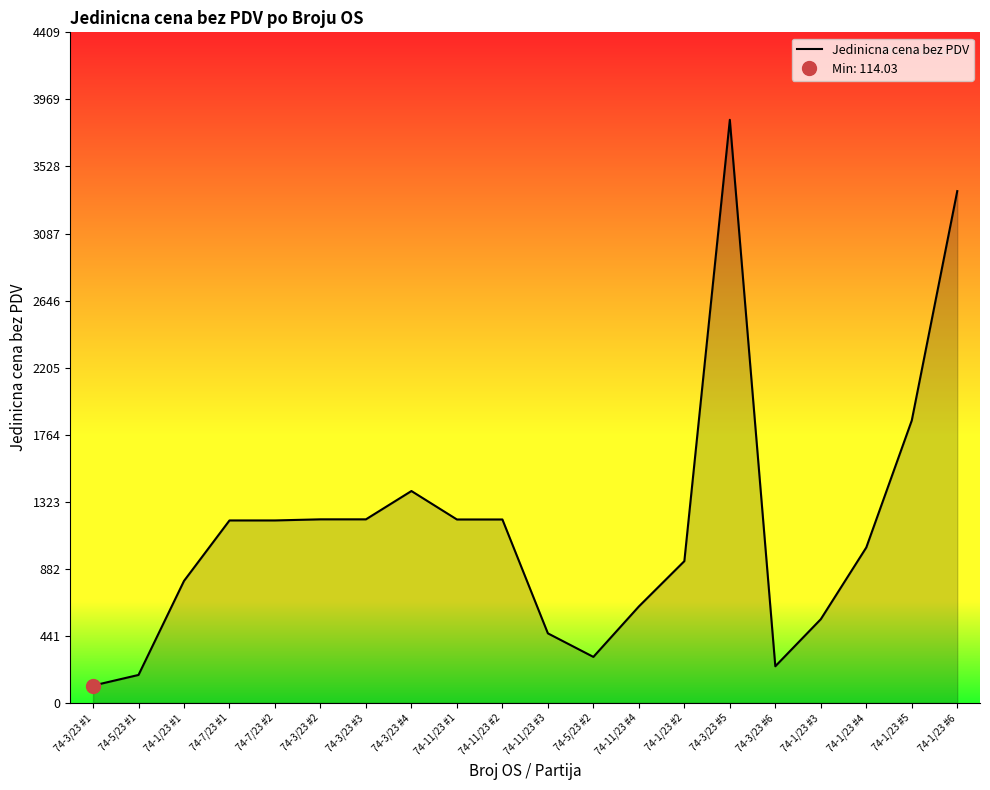

What is the ratio of the value at 74-3/23 #1 to the value at 74-3/23 #4?

0.1